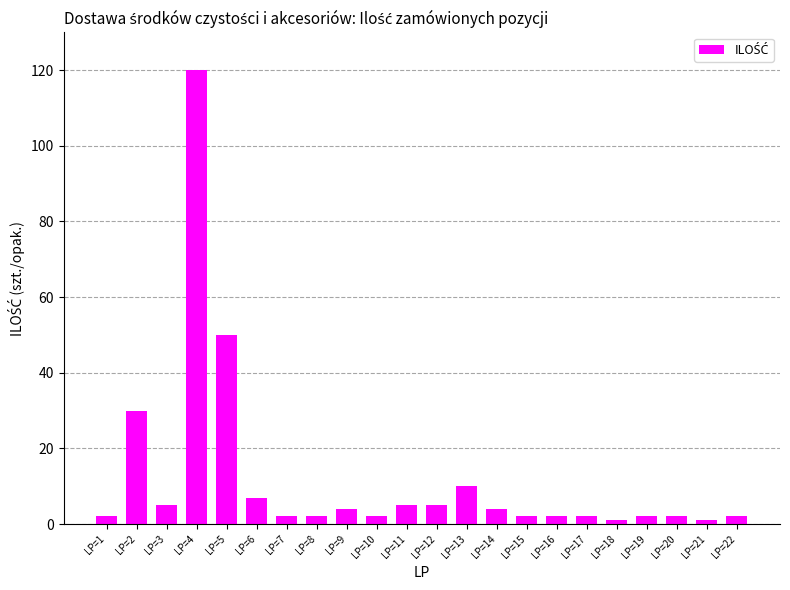

What is the change in value from LP=4 to LP=6?

-113